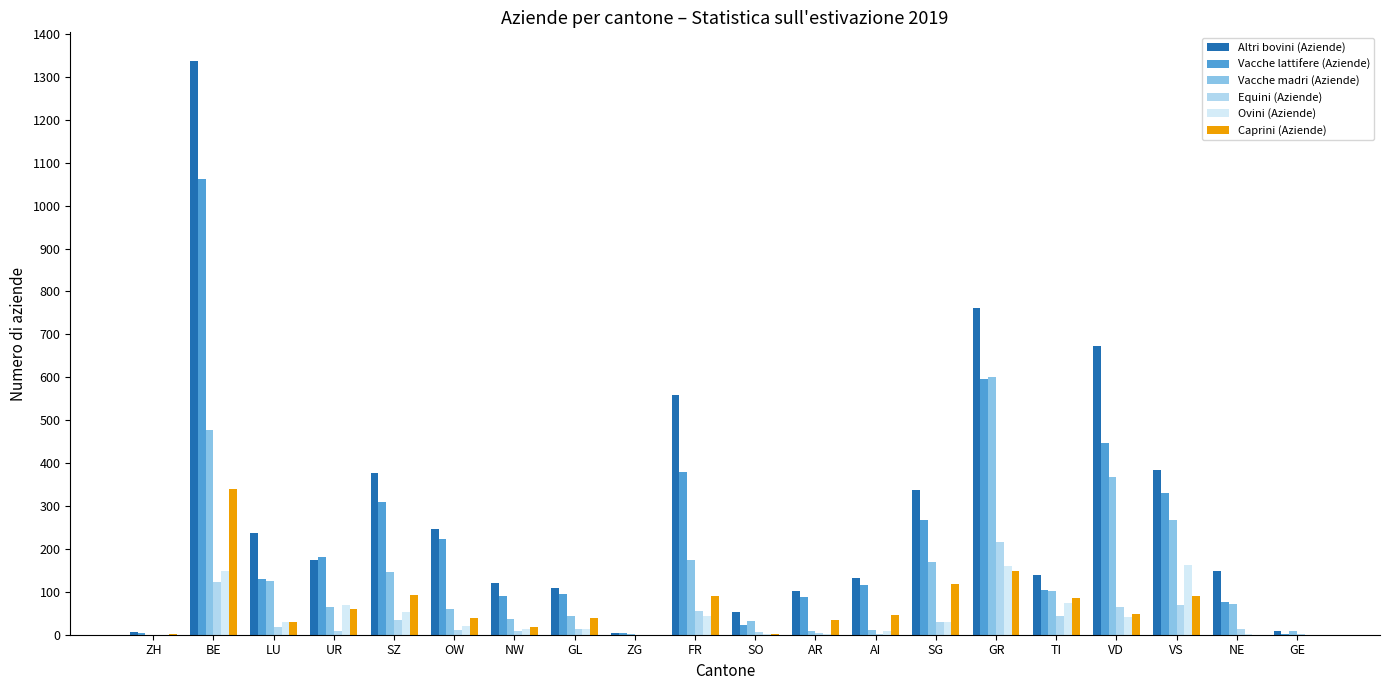

Which series has the widest spread of values?

Altri bovini (Aziende)